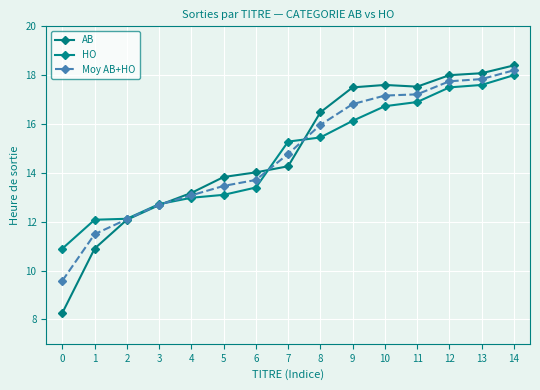

At how many categories does at least one series exceed 16?

7